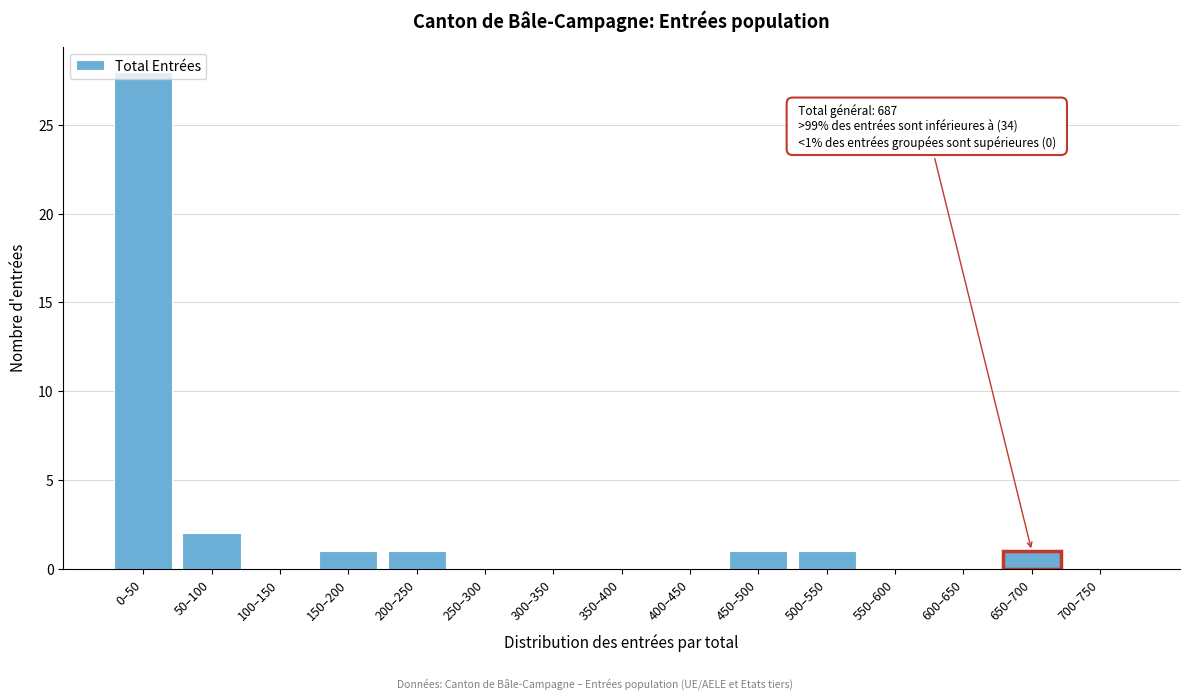

Where is the data nearest to the value 14?

50–100